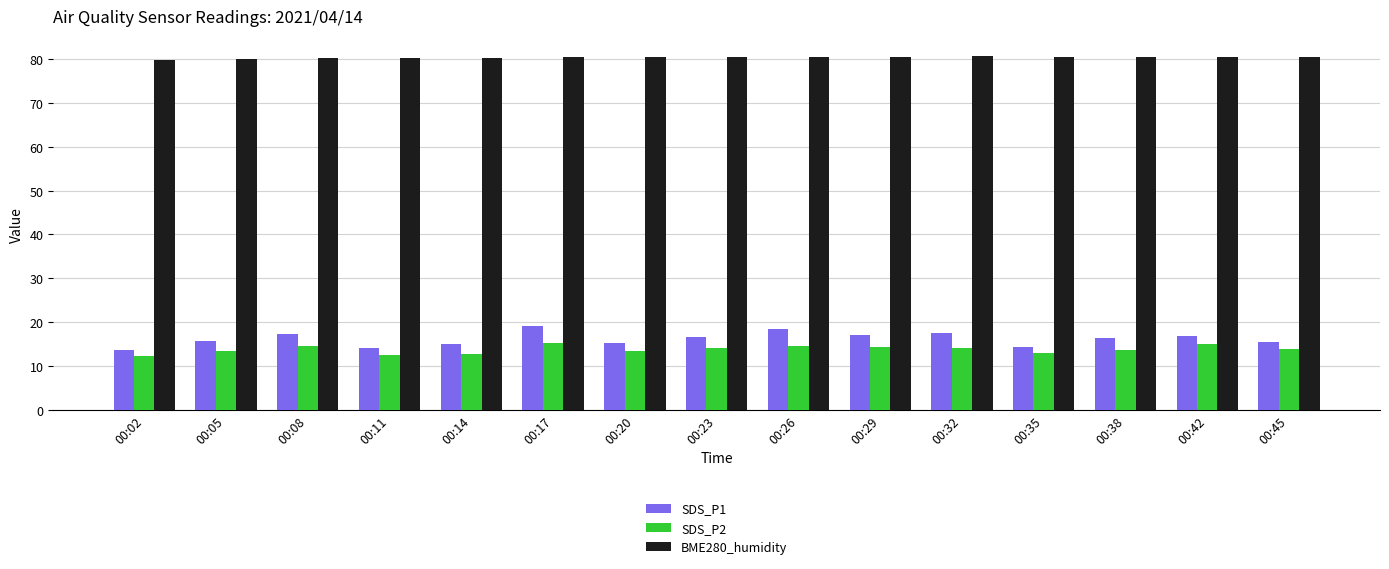

Are the bars grouped side by side (vs. stacked)?

Yes